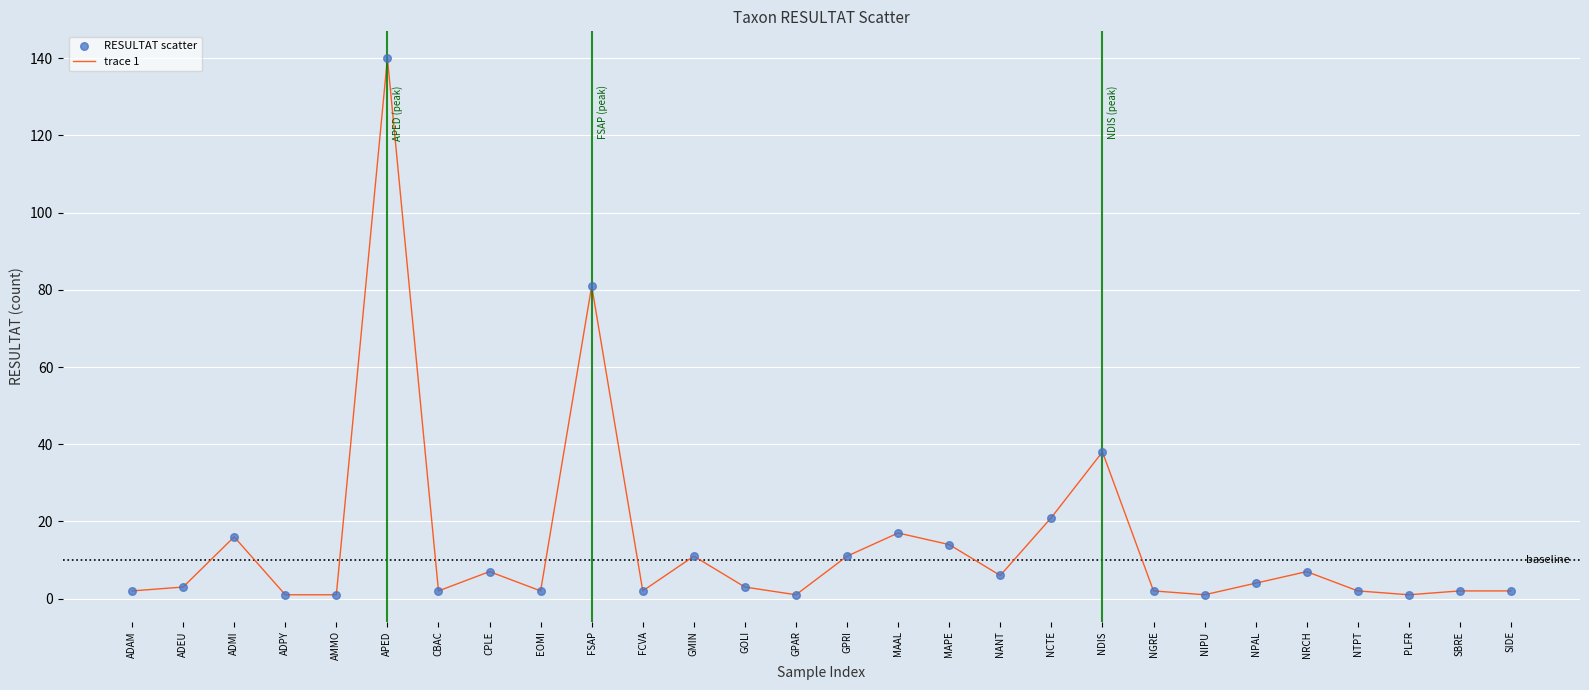

What position from the left is NANT?

18